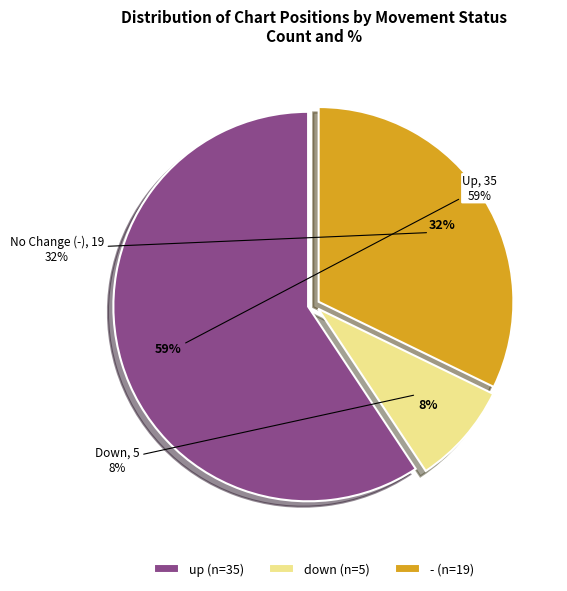

How many segments does this pie chart have?

3